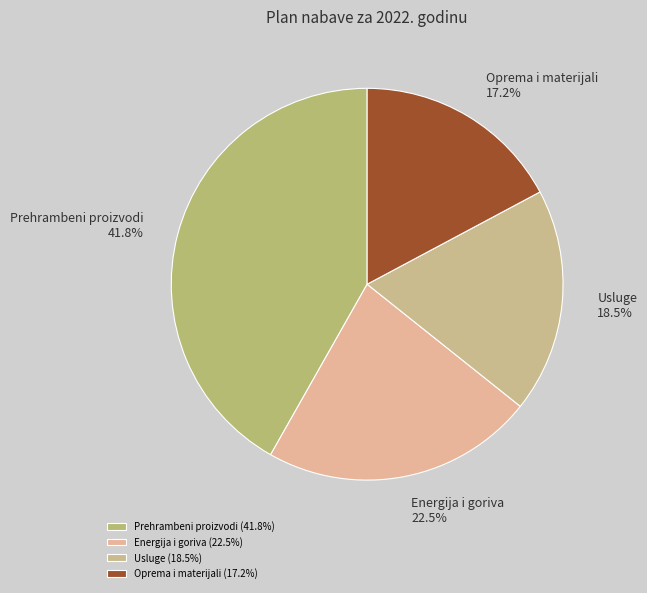

Approximately how many times larger is the value at Oprema i materijali compared to Energija i goriva?

0.8